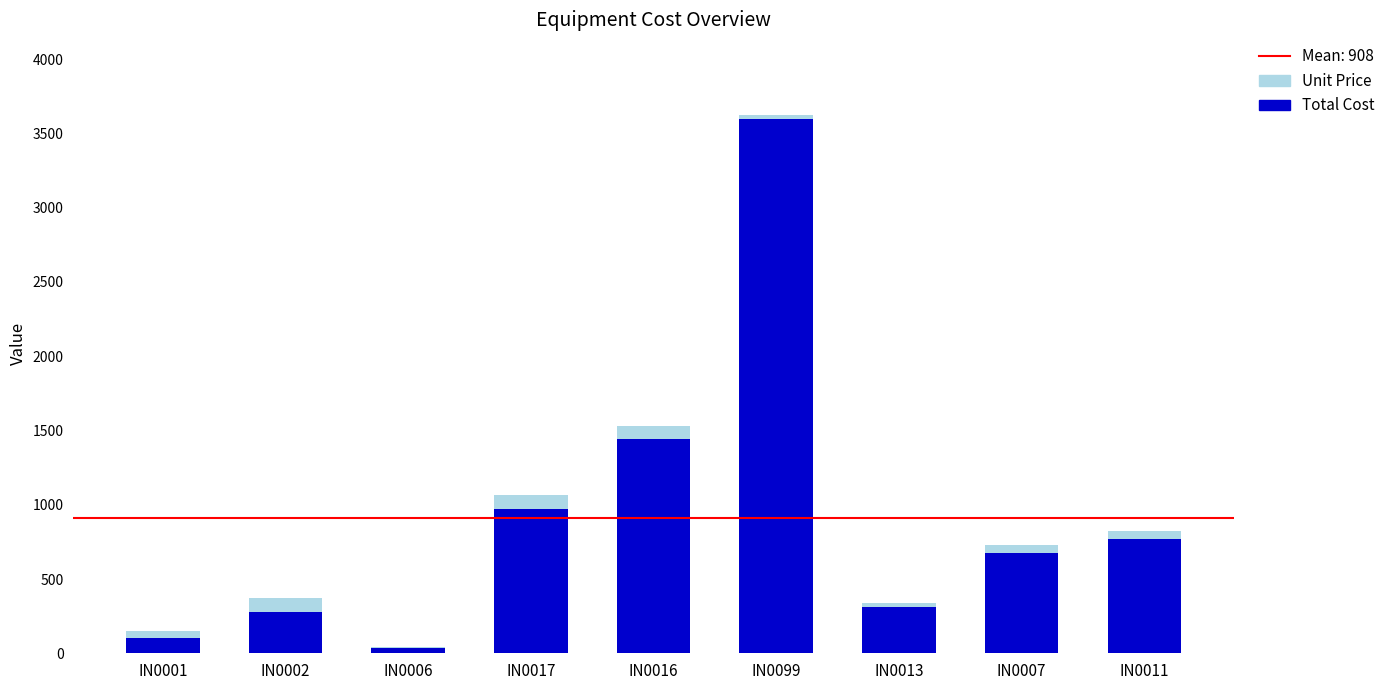

At which category is the sum across all series the highest?

IN0099